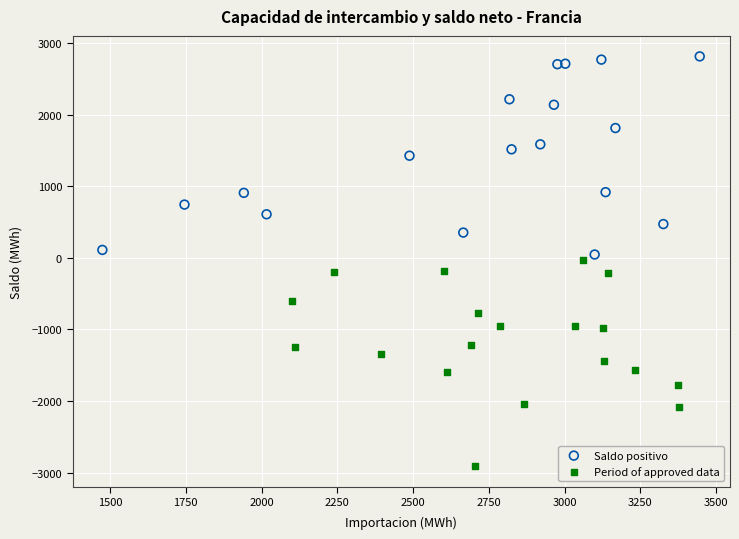

Which series contains the highest Y value?

Saldo positivo